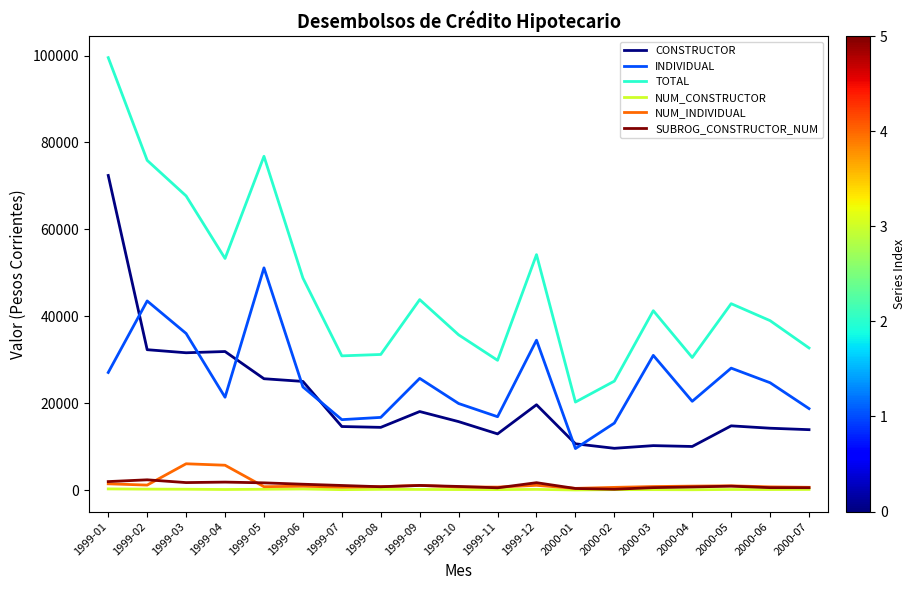

What are all the series names shown in the legend?

CONSTRUCTOR, INDIVIDUAL, TOTAL, NUM_CONSTRUCTOR, NUM_INDIVIDUAL, SUBROG_CONSTRUCTOR_NUM